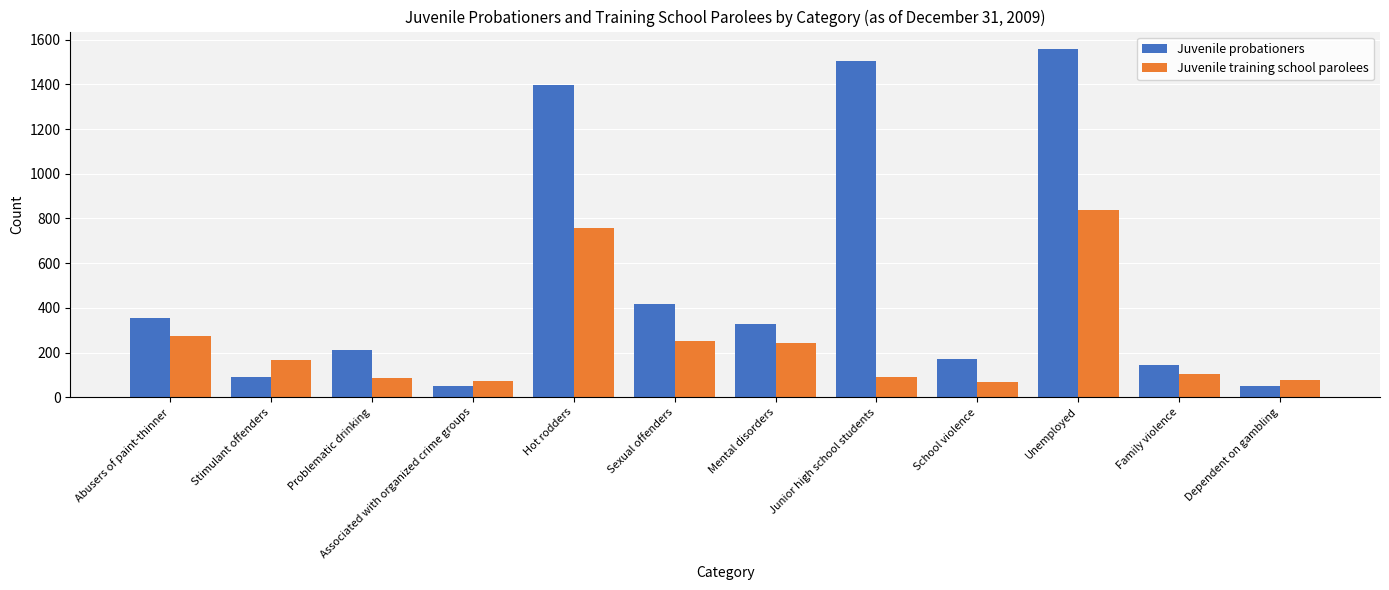

What is the highest value of the Juvenile training school parolees series?

837